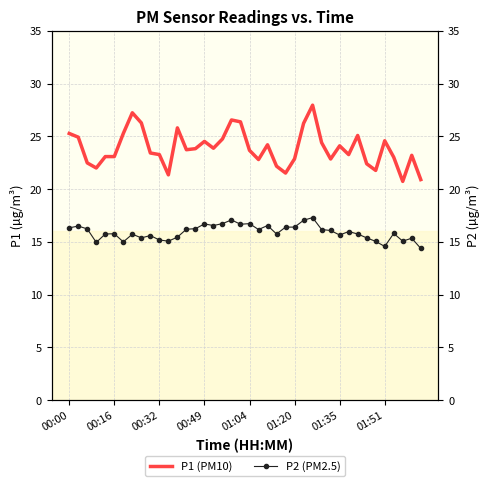

True or false: P2 (PM2.5) and P1 (PM10) cross at least once.

False